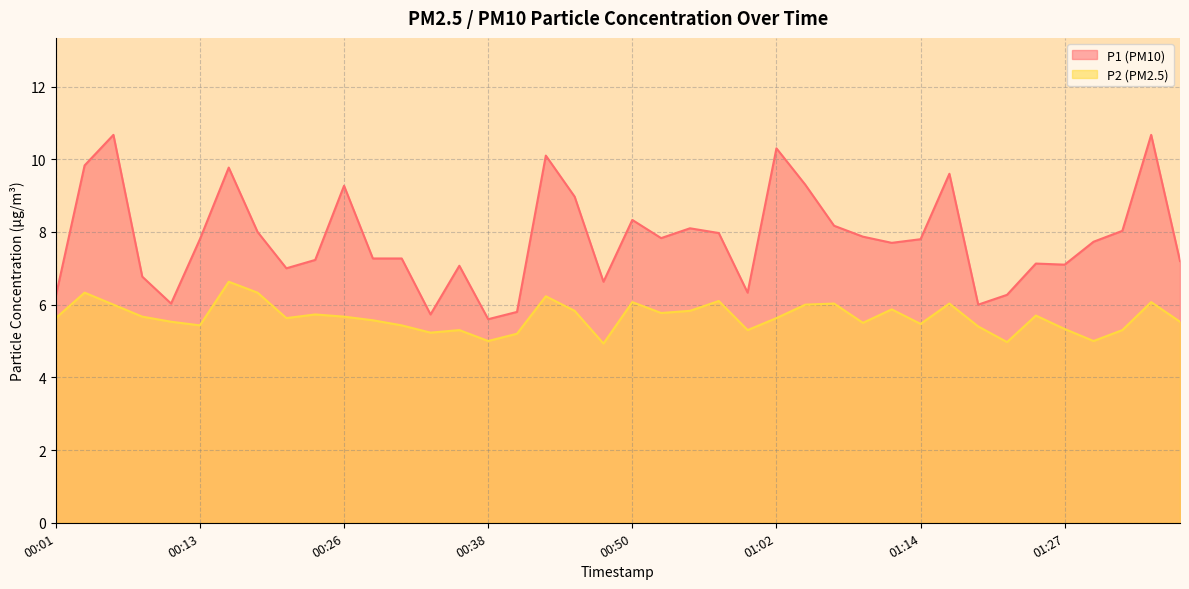

What is the total value across all series at 01:36?

12.7